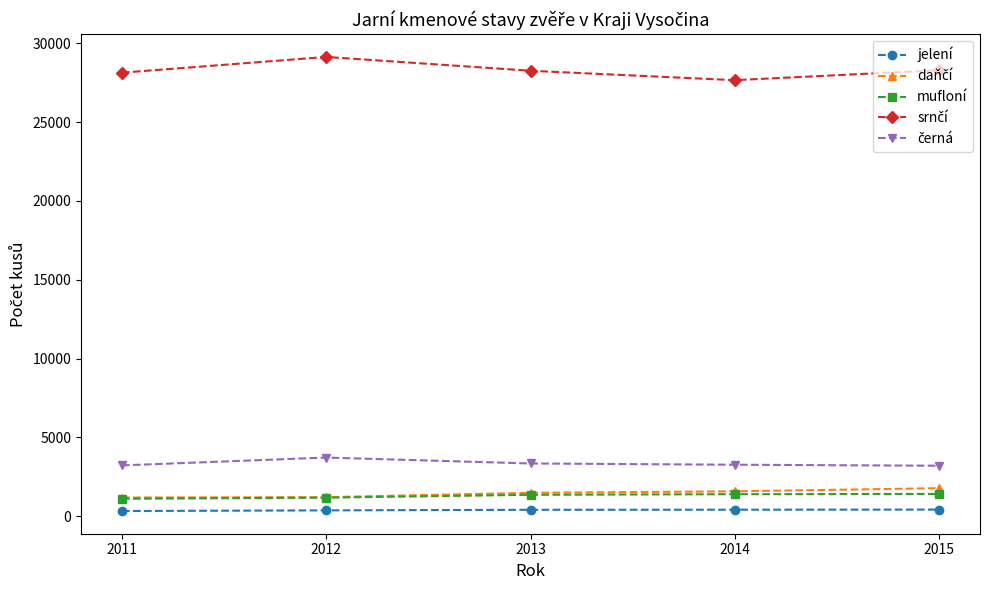

True or false: jelení has a value of 376 at 2012.

True